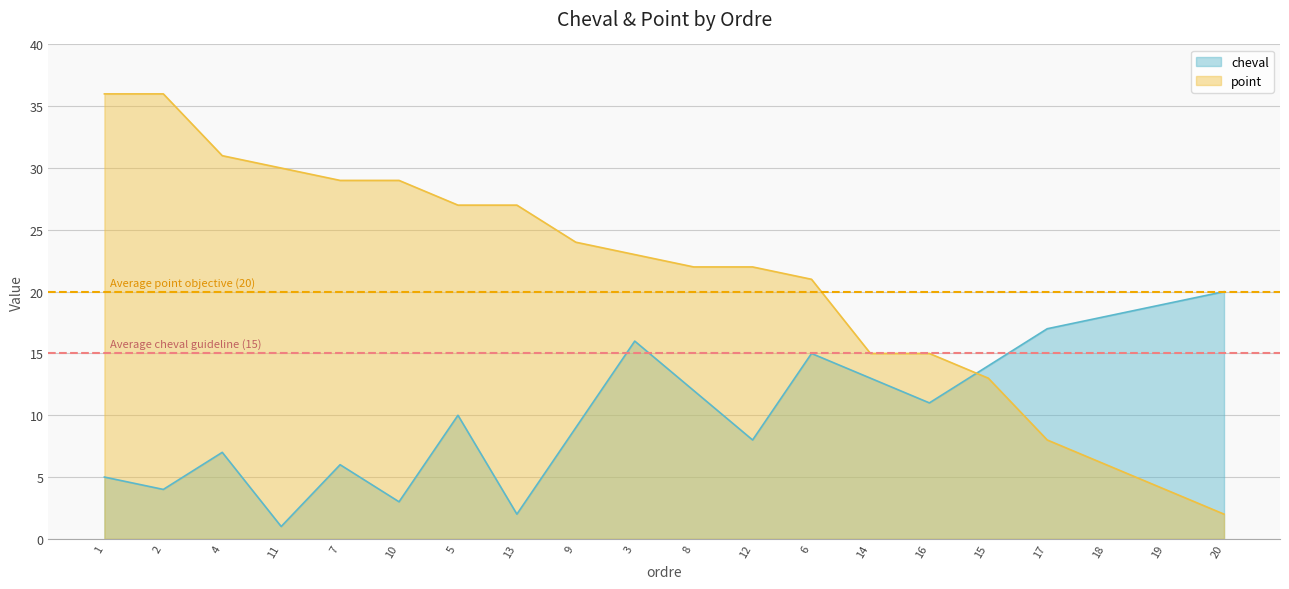

Which series changed the most between 2 and 18?

point